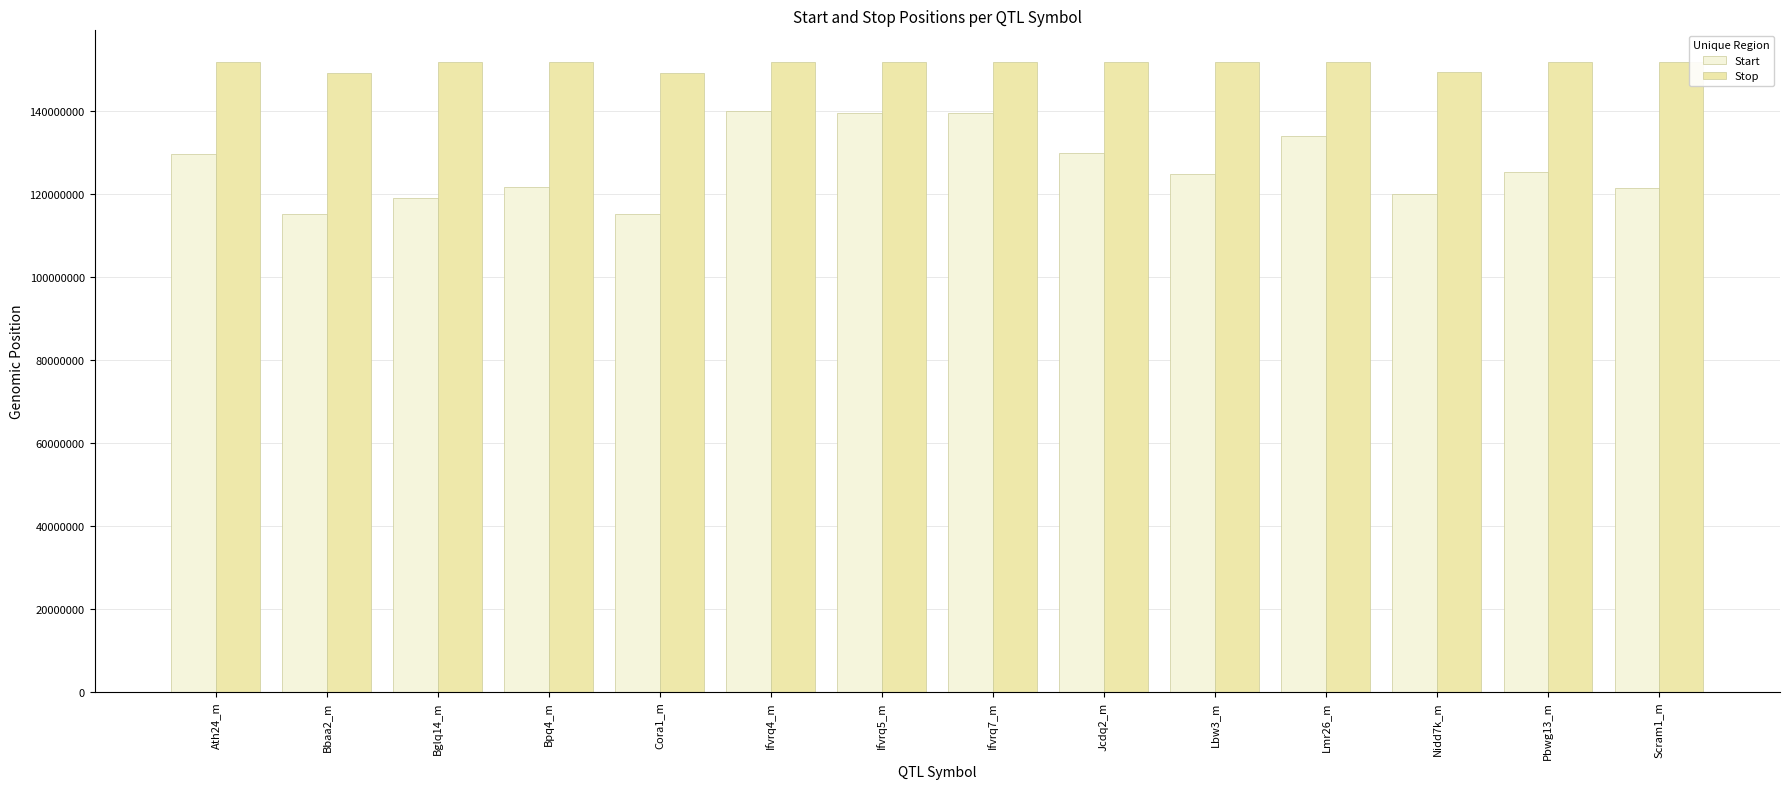

What is the difference between the highest and lowest values at Bpq4_m?

30202913